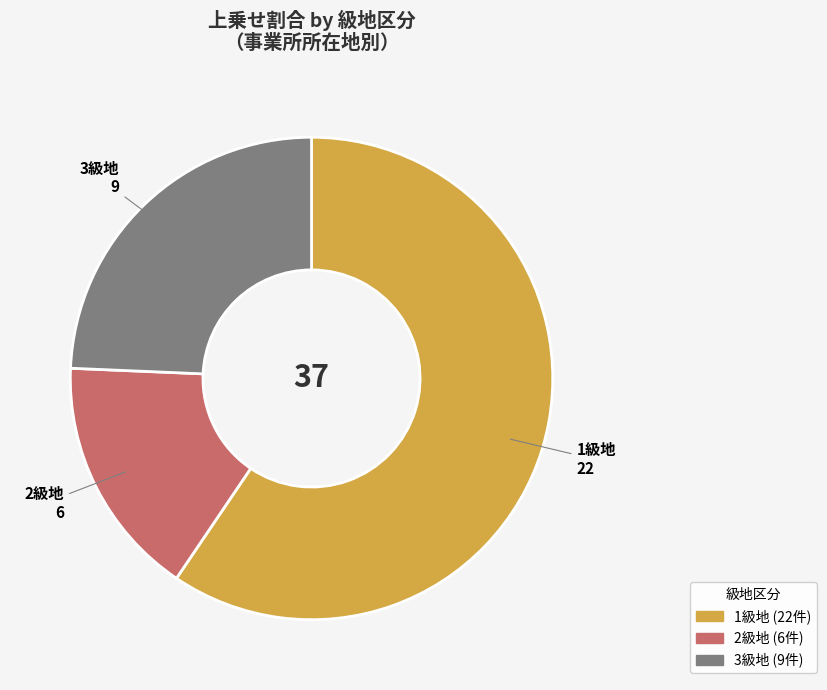

Does any single category account for the majority?

Yes